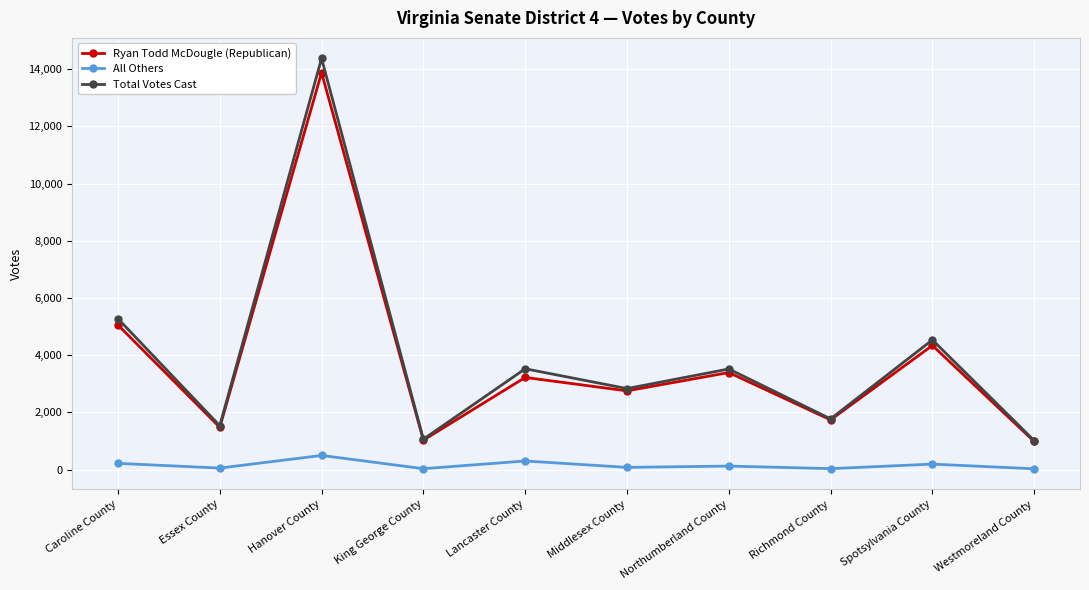

True or false: All Others and Ryan Todd McDougle (Republican) cross at least once.

False